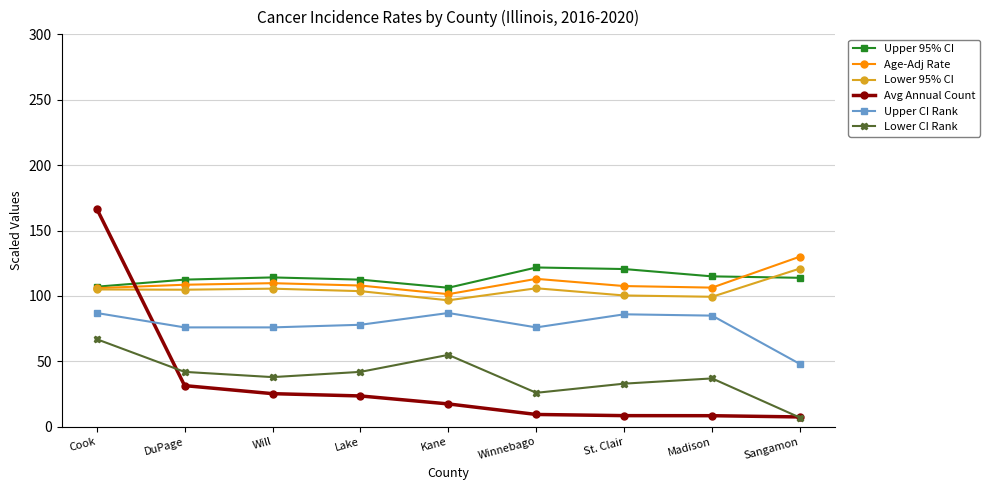

At which label is Age-Adj Rate closest to 115?

Winnebago